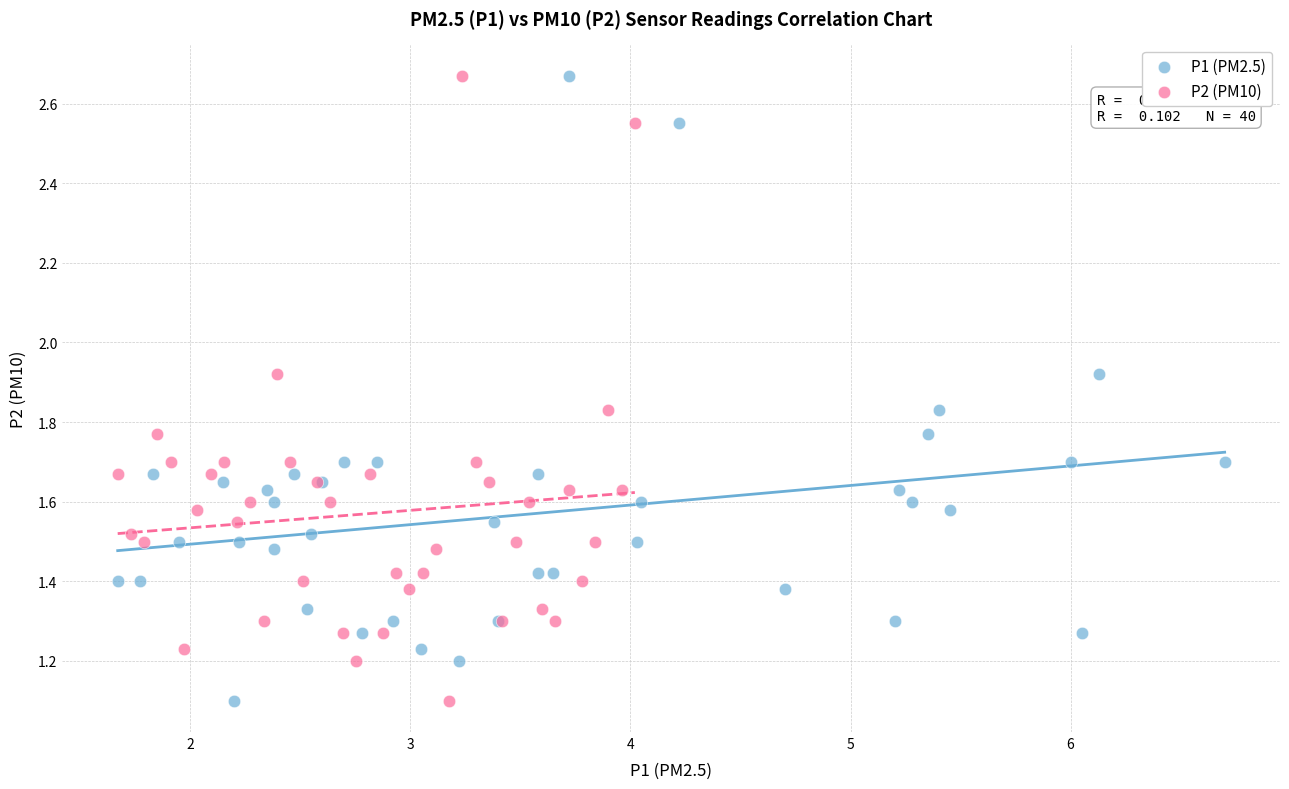

What are all the series names shown in the legend?

P1 (PM2.5), P2 (PM10)